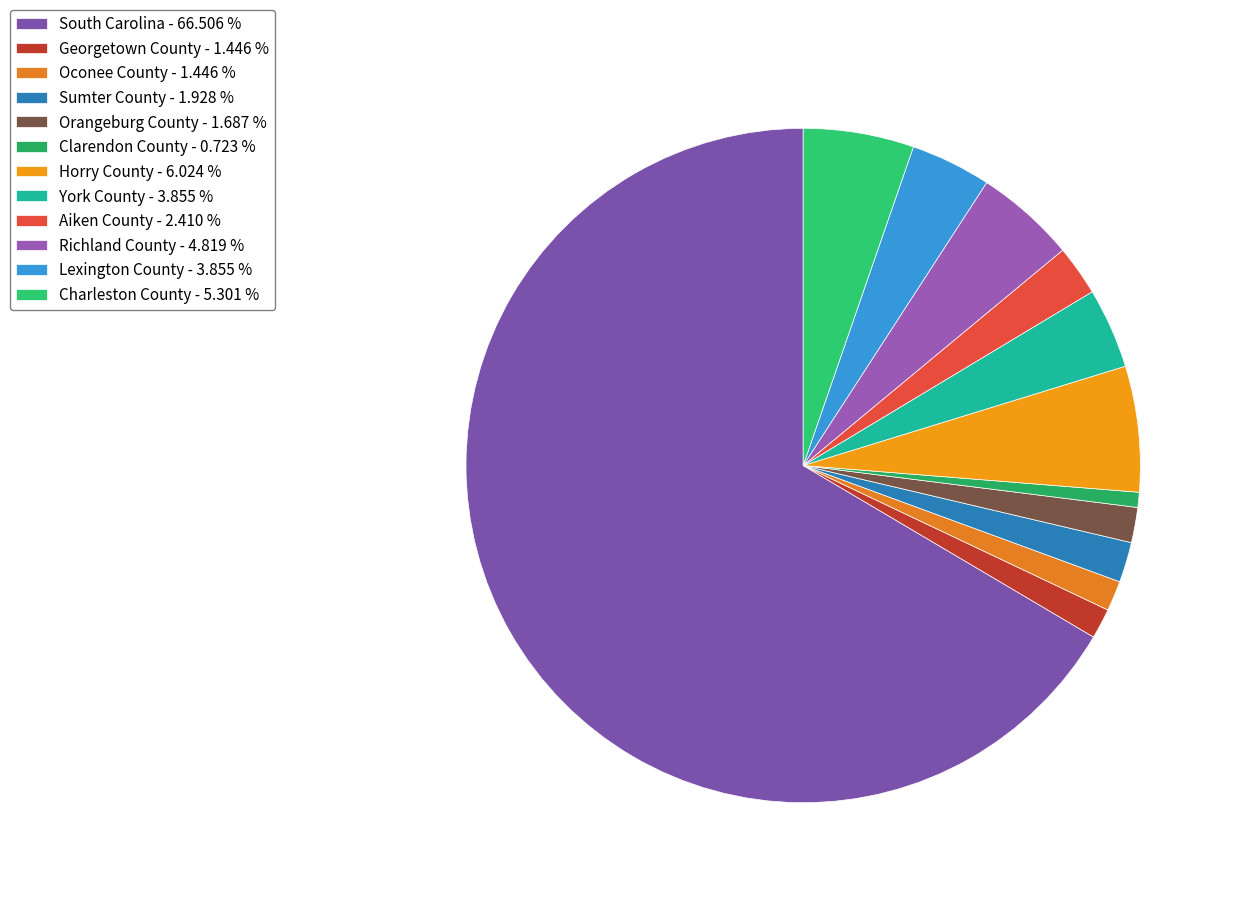

Is there any slice that represents more than half of the pie?

Yes